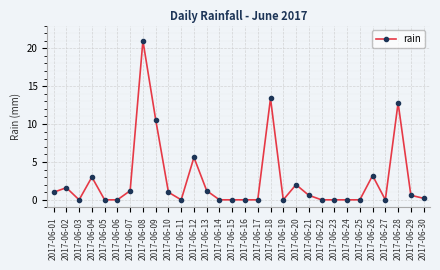

At which category does the data reach its first local valley?

2017-06-03